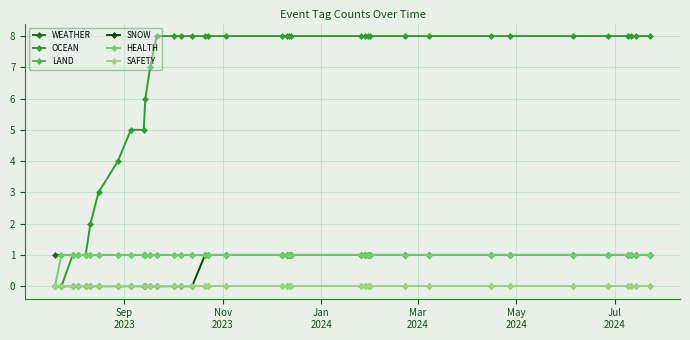

What is the average value of the WEATHER series?

1